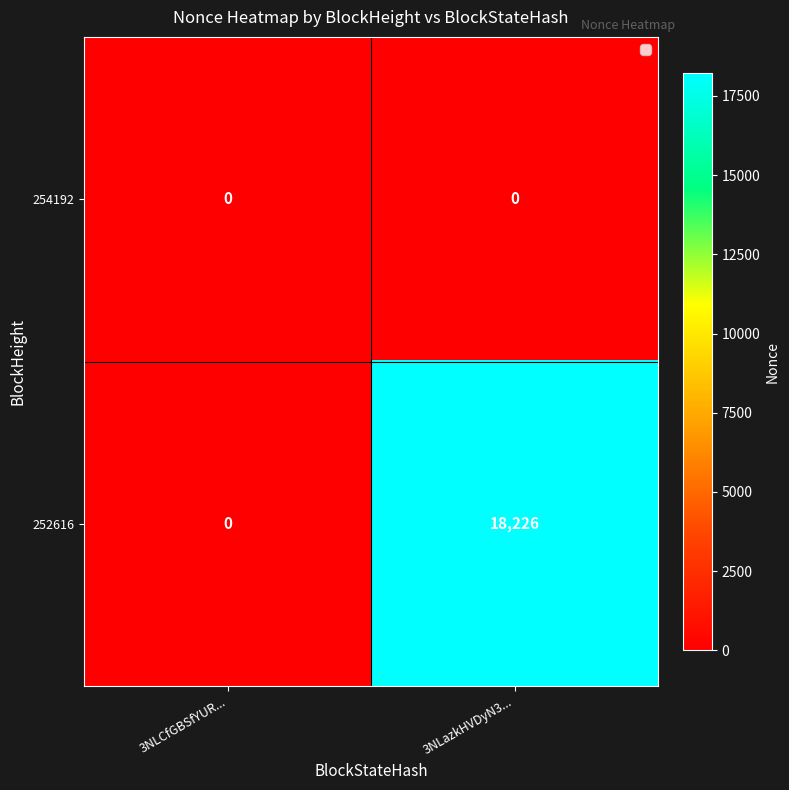

At how many categories does at least one series exceed 8295?

1